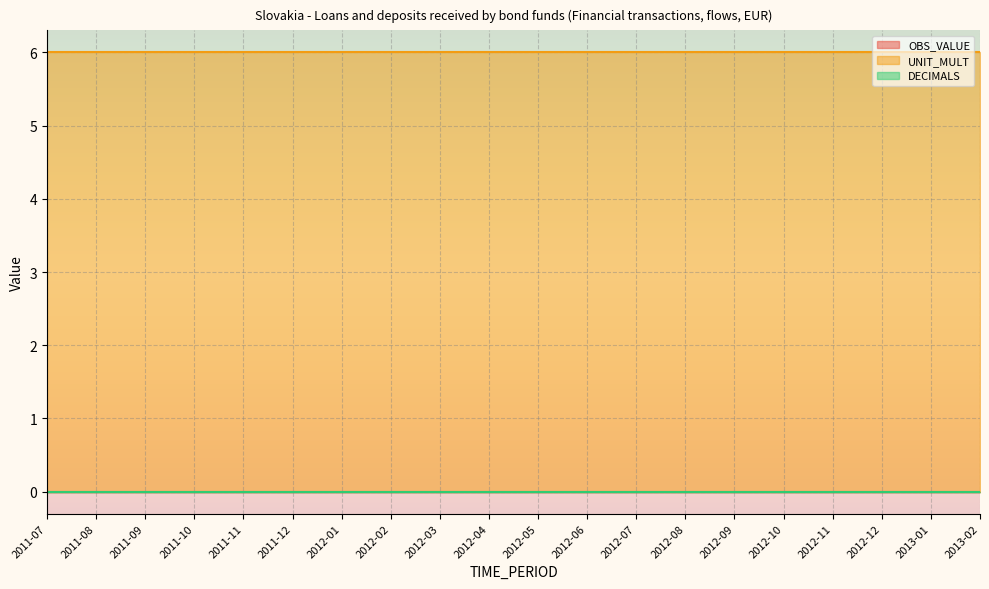

Which series has the largest range (max minus min)?

OBS_VALUE